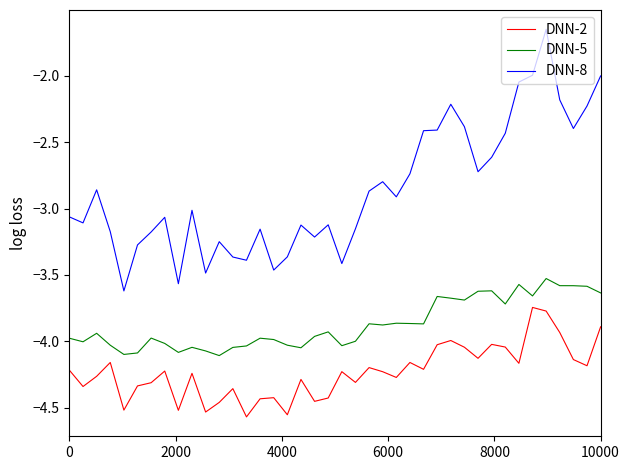

Which series has the largest total across all categories?

DNN-8